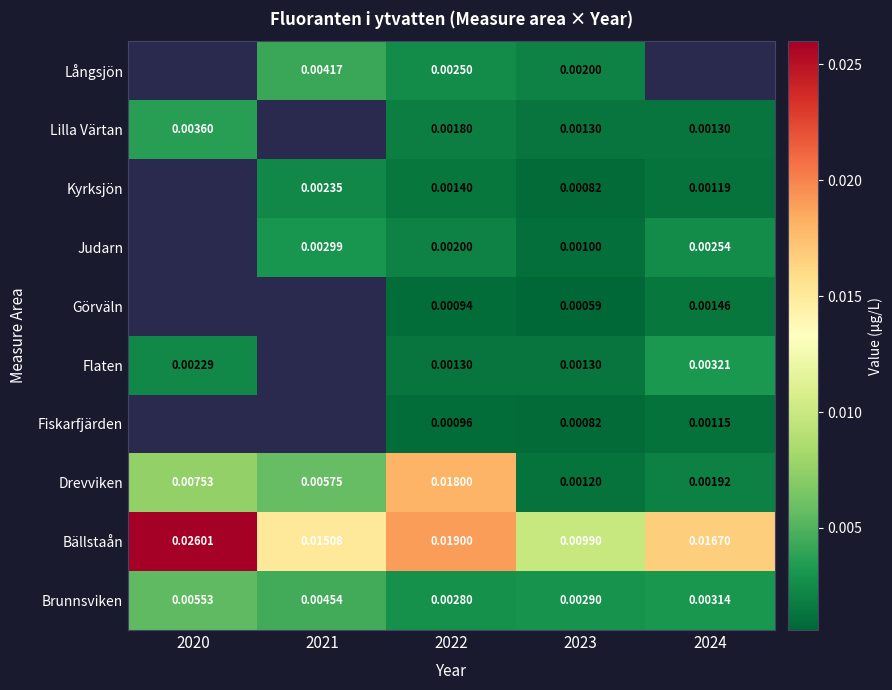

Is the value of Långsjön at 2021 greater than the value of Lilla Värtan at 2020?

Yes